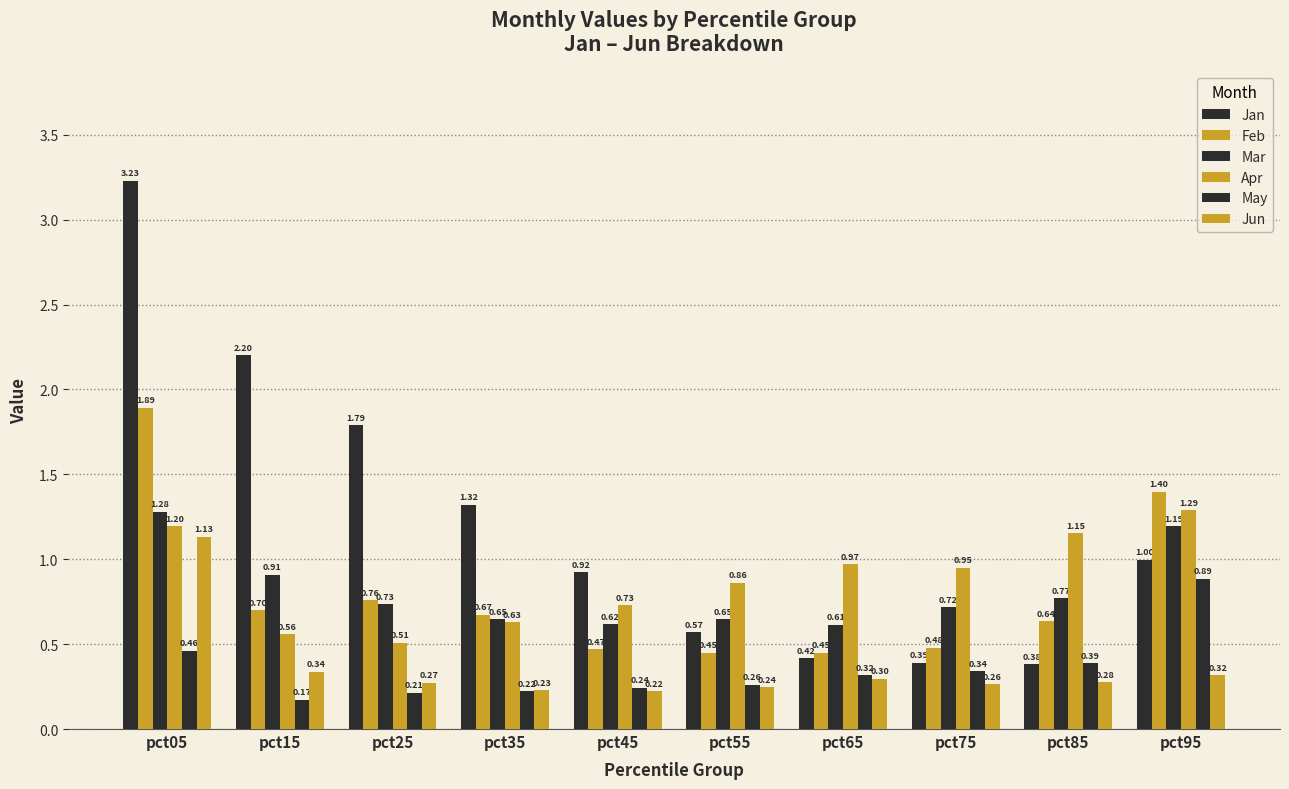

At how many categories does at least one series exceed 2?

2